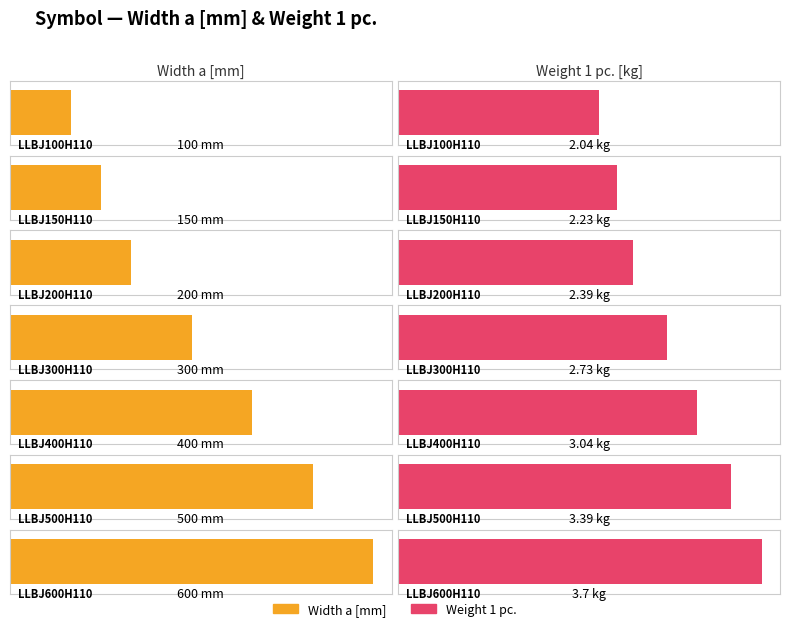

Which has a higher value, LLBJ200H110 or LLBJ100H110?

LLBJ200H110